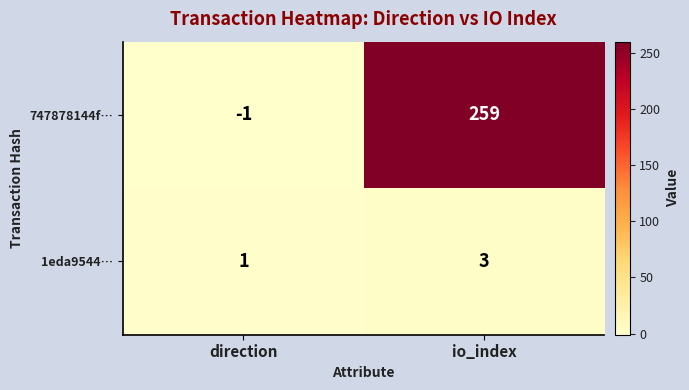

What is the maximum value shown in the chart?

259